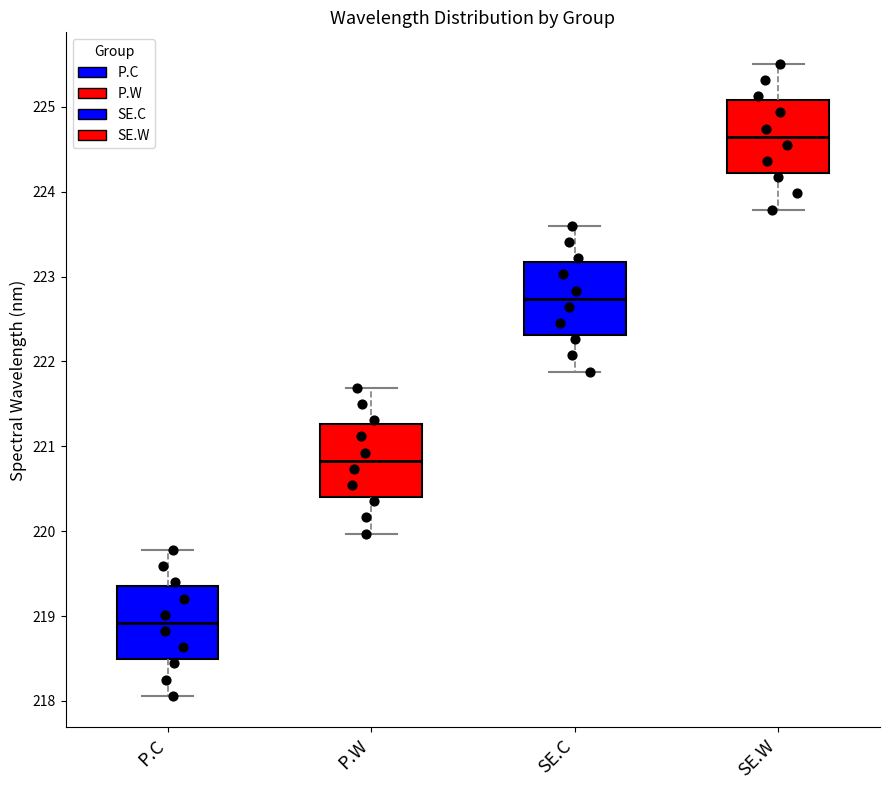

Which box's median line is the highest?

SE.W